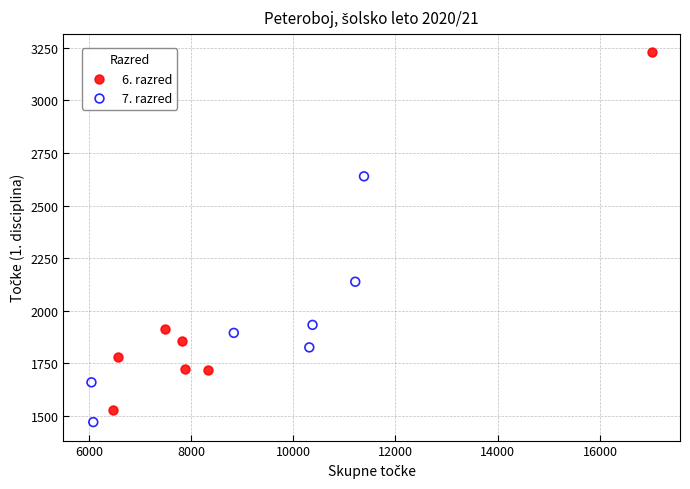

What are all the series names shown in the legend?

6. razred, 7. razred